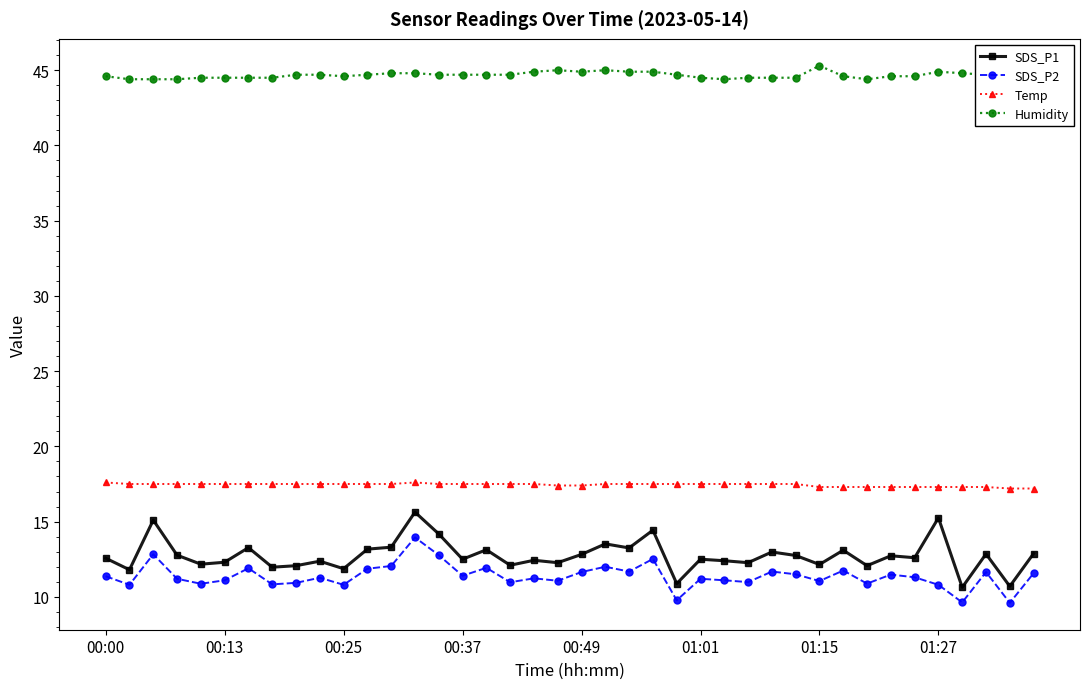

List the series in order of their peak value, highest first.

Humidity, Temp, SDS_P1, SDS_P2